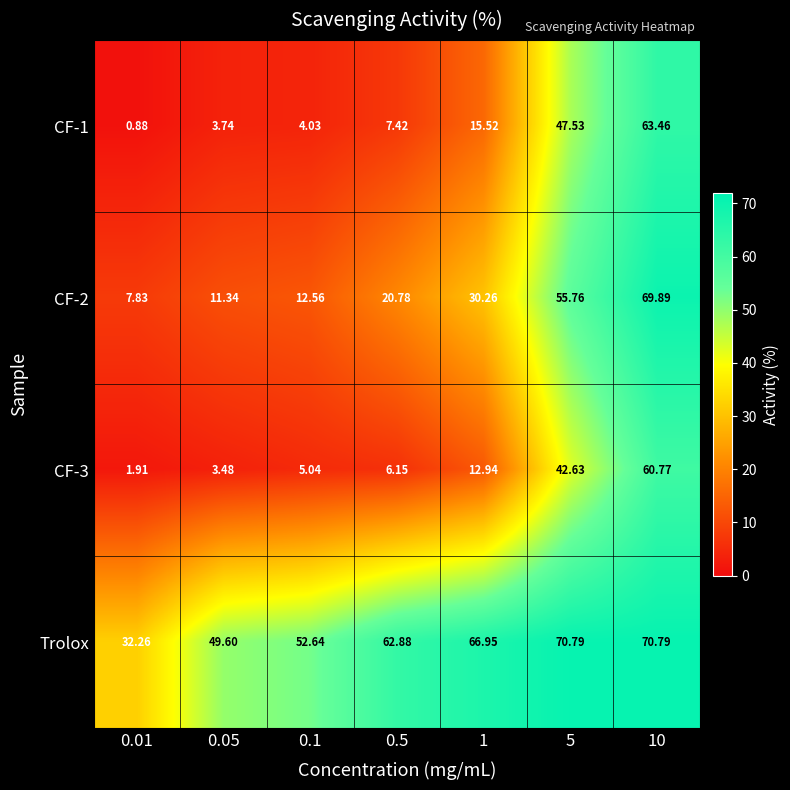

Between 0.1 and 0.5, which series saw the biggest shift?

Trolox